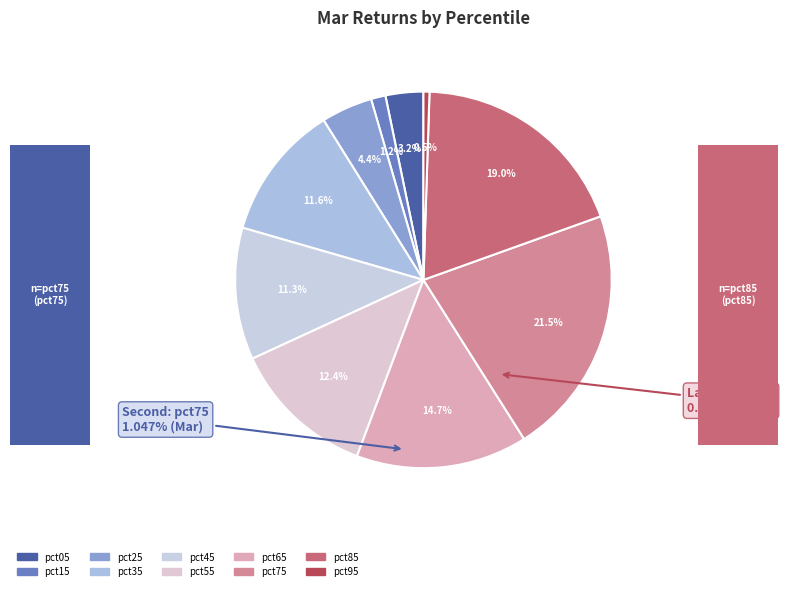

What percentage do pct05 and pct45 together represent?

14.6%